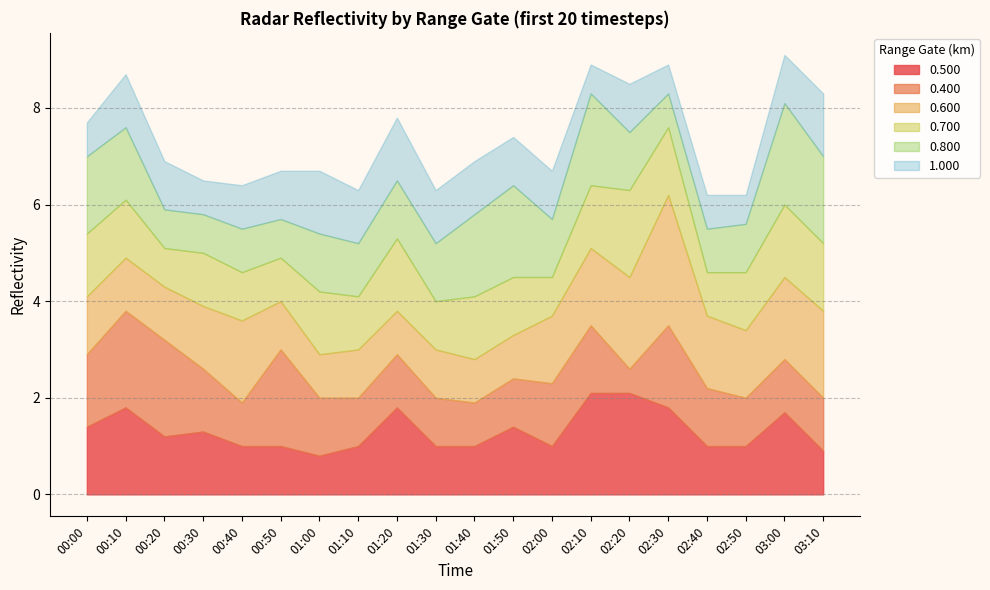

What is the value of the 0.600 point at the 13th from the left?

1.4